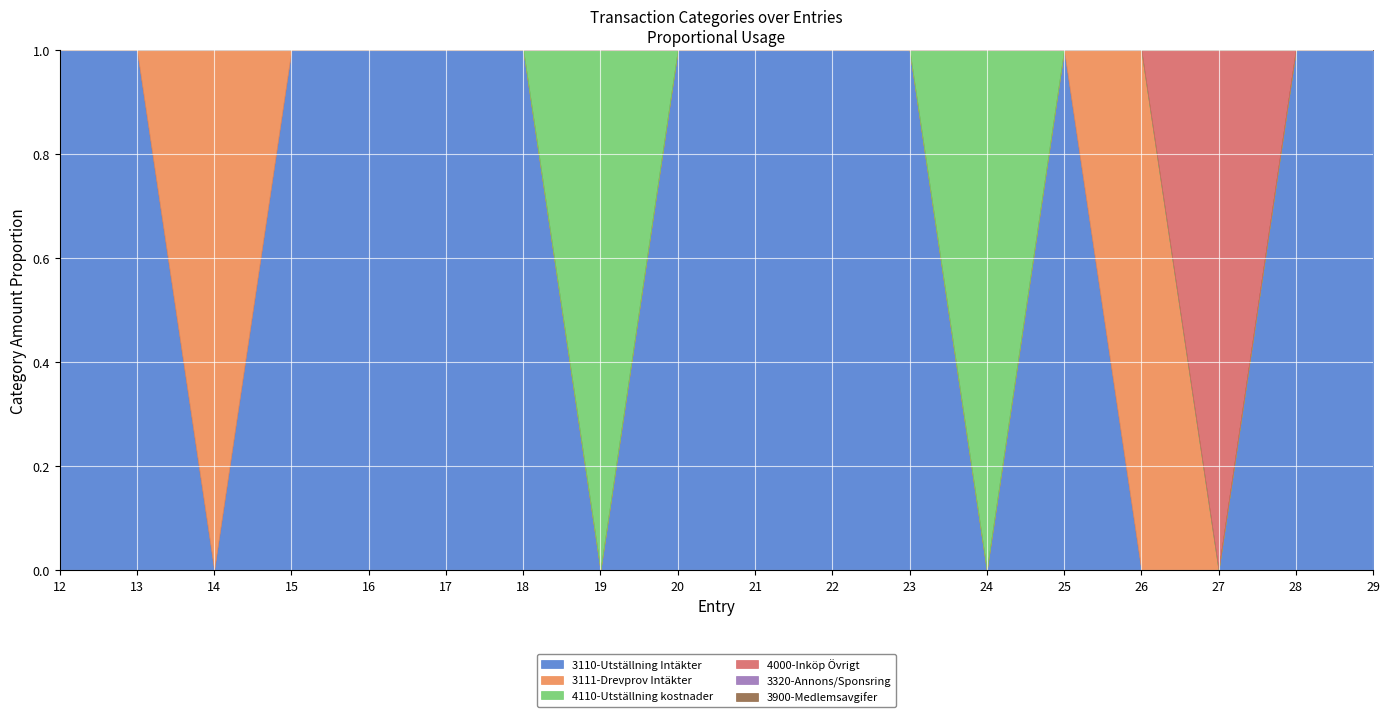

What are all the series names shown in the legend?

3110-Utställning Intäkter, 3111-Drevprov Intäkter, 4110-Utställning kostnader, 4000-Inköp Övrigt, 3320-Annons/Sponsring, 3900-Medlemsavgifer